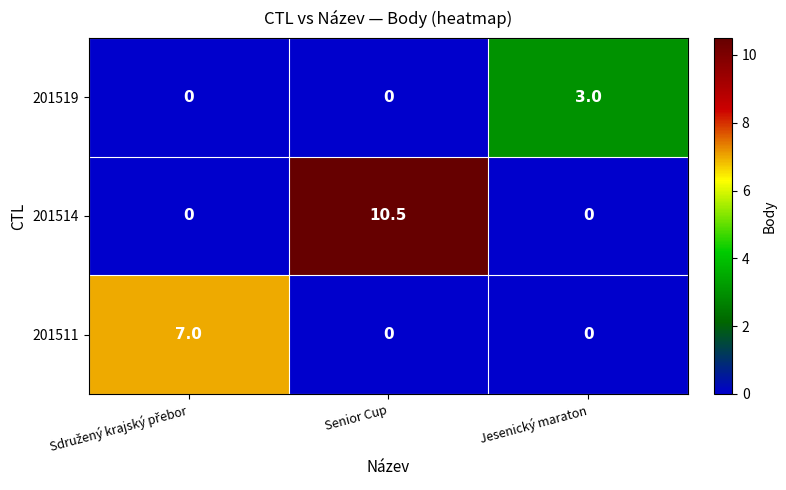

The 201514 series shows 10.5 at Senior Cup. True or false?

True